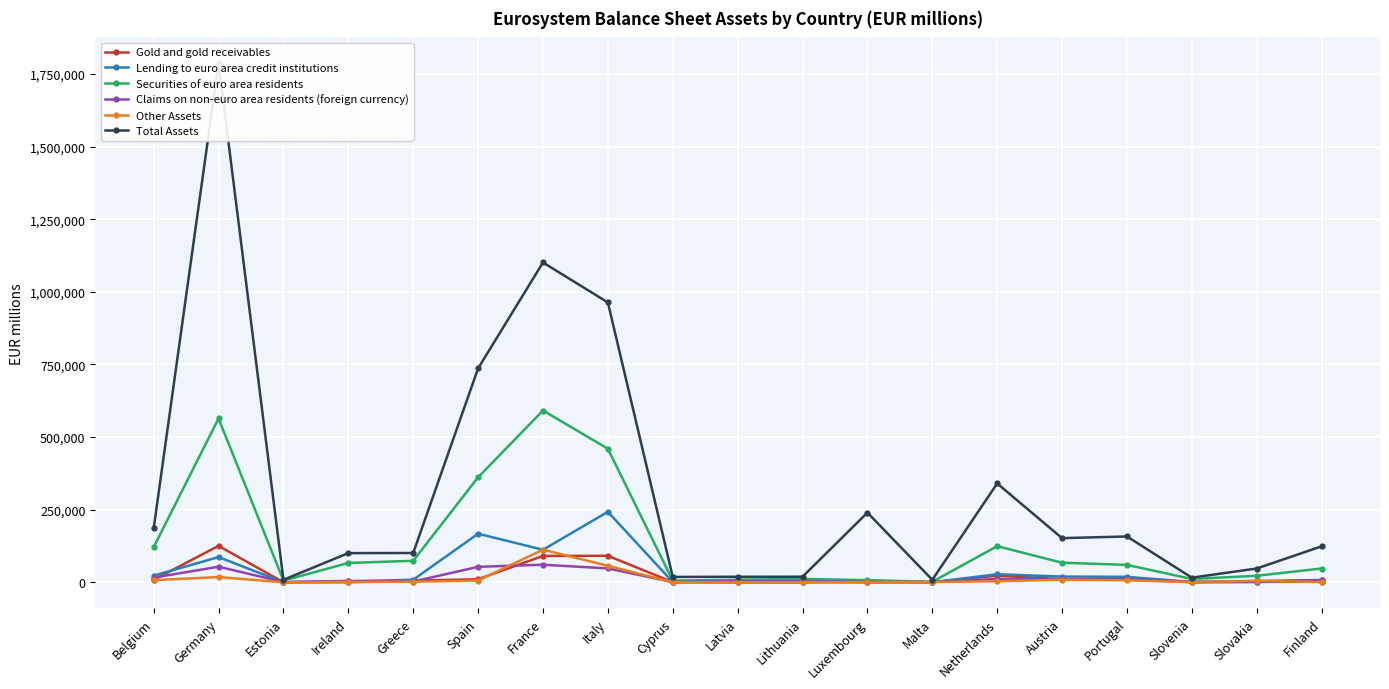

Reading right to left, transcribe all the data shown in this chart.

Gold and gold receivables: Finland=1823	Slovakia=1178	Slovenia=118	Portugal=14224	Austria=10412	Netherlands=22774	Malta=11	Luxembourg=83	Lithuania=217	Latvia=247	Cyprus=517	Italy=91171	France=90584	Spain=10471	Greece=5569	Ireland=224	Estonia=10	Germany=125237	Belgium=8456
Lending to euro area credit institutions: Finland=7648	Slovakia=1146	Slovenia=1052	Portugal=18684	Austria=19589	Netherlands=27624	Malta=13	Luxembourg=5096	Lithuania=178	Latvia=39	Cyprus=830	Italy=242462	France=111829	Spain=167117	Greece=8654	Ireland=3023	Estonia=0	Germany=86666	Belgium=22695
Securities of euro area residents: Finland=47332	Slovakia=22301	Slovenia=11263	Portugal=59793	Austria=67224	Netherlands=124235	Malta=1437	Luxembourg=7073	Lithuania=11630	Latvia=8849	Cyprus=5469	Italy=459671	France=591205	Spain=361361	Greece=73873	Ireland=66445	Estonia=5643	Germany=563793	Belgium=120884
Claims on non-euro area residents (foreign currency): Finland=7702	Slovakia=4182	Slovenia=762	Portugal=10239	Austria=10529	Netherlands=11544	Malta=795	Luxembourg=782	Lithuania=3650	Latvia=3715	Cyprus=723	Italy=47640	France=60385	Spain=53115	Greece=2290	Ireland=4555	Estonia=831	Germany=53525	Belgium=15966
Other Assets: Finland=511	Slovakia=4885	Slovenia=362	Portugal=6719	Austria=8680	Netherlands=3709	Malta=846	Luxembourg=629	Lithuania=158	Latvia=163	Cyprus=87	Italy=56749	France=112208	Spain=5962	Greece=1977	Ireland=1054	Estonia=71	Germany=17860	Belgium=7230
Total Assets: Finland=123650	Slovakia=47331	Slovenia=15799	Portugal=157646	Austria=151861	Netherlands=340116	Malta=8480	Luxembourg=239740	Lithuania=19050	Latvia=18926	Cyprus=18307	Italy=963313	France=1100804	Spain=736284	Greece=100698	Ireland=100287	Estonia=8428	Germany=1786378	Belgium=185212